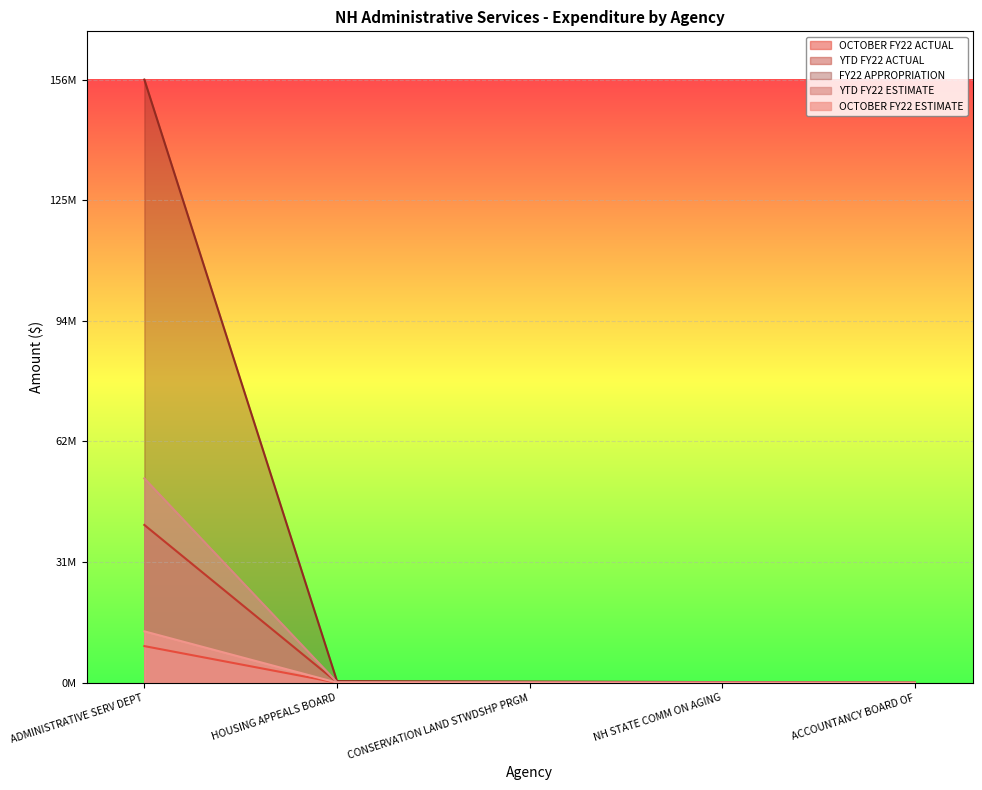

True or false: YTD FY22 ACTUAL and OCTOBER FY22 ESTIMATE intersect in this chart.

False